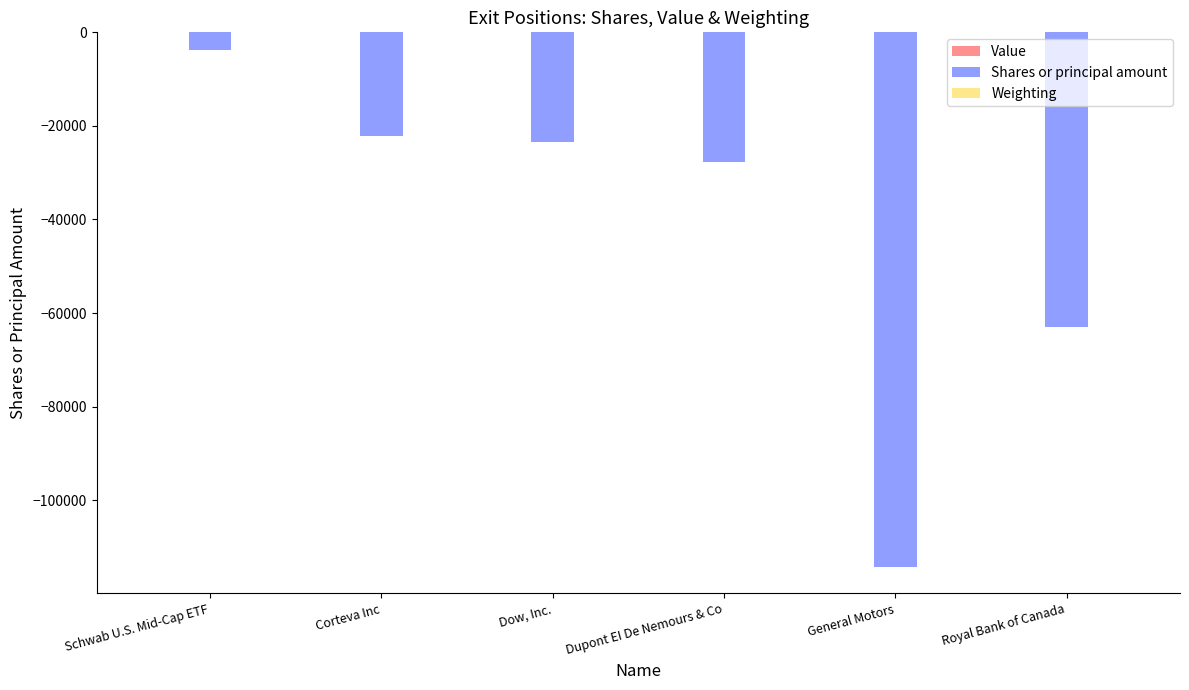

True or false: Shares or principal amount has a value of -23499.0 at Dow, Inc..

True